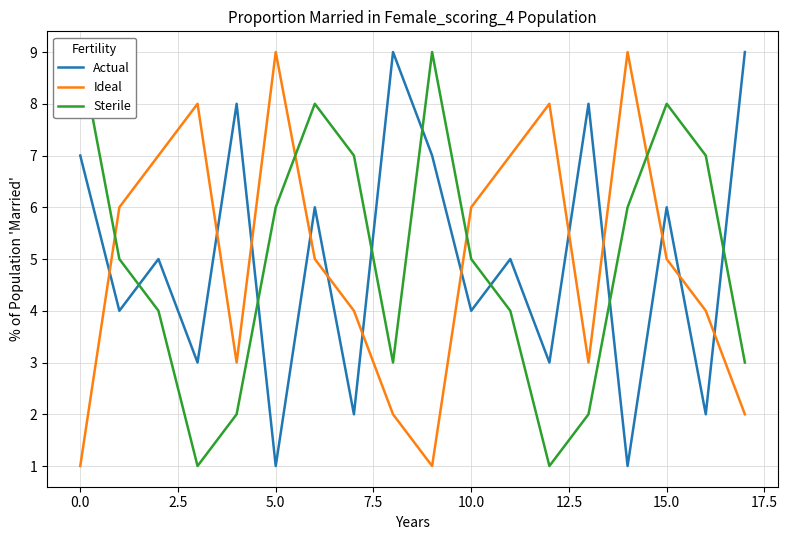

How many intersections are there between Sterile and Ideal?

4